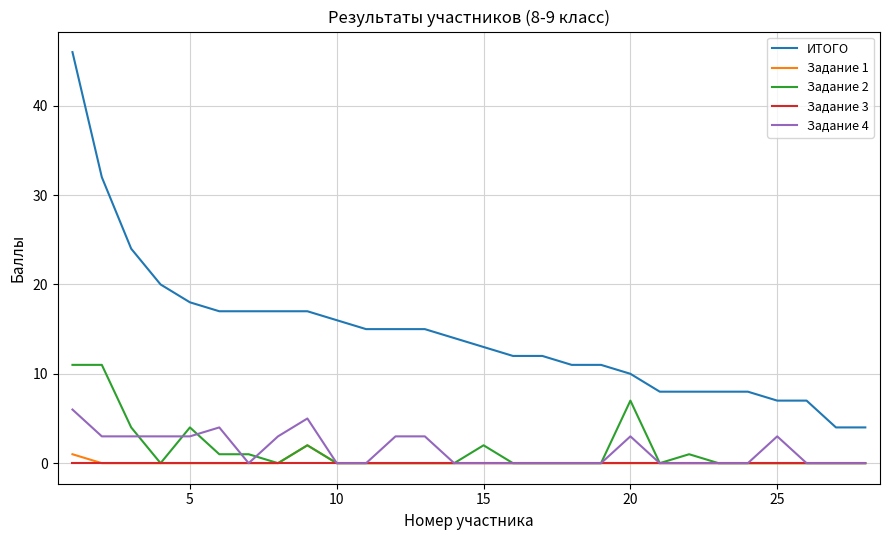

Reading right to left, extract all data points from this chart.

ИТОГО: 4	4	7	7	8	8	8	8	10	11	11	12	12	13	14	15	15	15	16	17	17	17	17	18	20	24	32	46
Задание 1: 0	0	0	0	0	0	0	0	0	0	0	0	0	0	0	0	0	0	0	2	0	0	0	0	0	0	0	1
Задание 2: 0	0	0	0	0	0	1	0	7	0	0	0	0	2	0	0	0	0	0	2	0	1	1	4	0	4	11	11
Задание 3: 0	0	0	0	0	0	0	0	0	0	0	0	0	0	0	0	0	0	0	0	0	0	0	0	0	0	0	0
Задание 4: 0	0	0	3	0	0	0	0	3	0	0	0	0	0	0	3	3	0	0	5	3	0	4	3	3	3	3	6